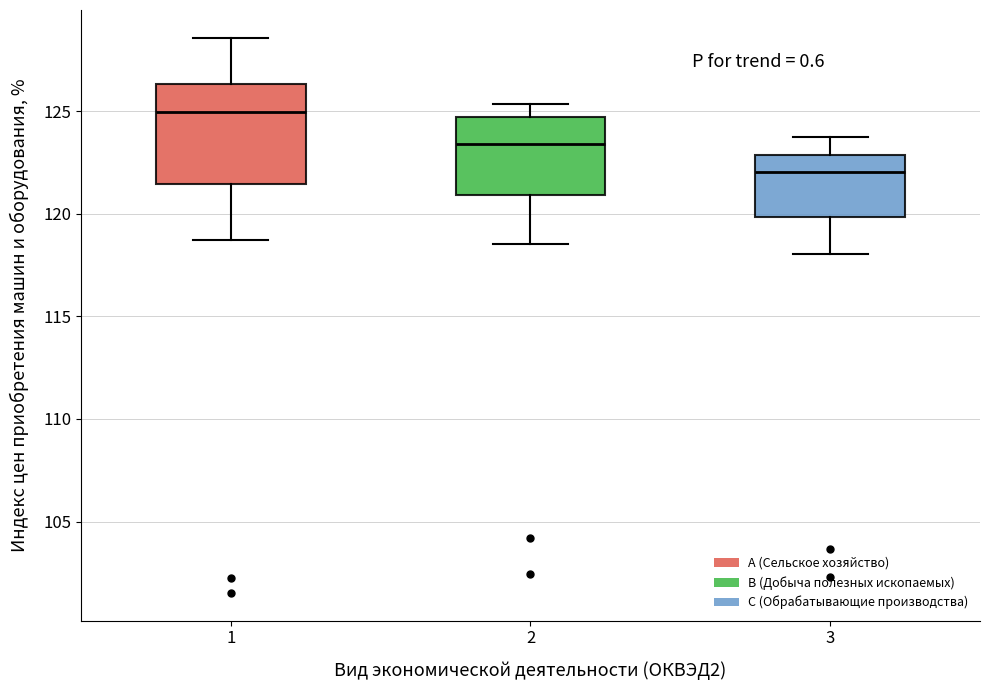

Reading left to right, transcribe this box plot: for each box, give where its median line is, the range the box spans, and where its two whiskers end, as read against the y-axis. The values are not printed on the chart, so give them approximately, as read against the axis.

1: median 125.0, box 121.5 to 126.5, whiskers 118.5 to 128.5
2: median 123.5, box 121.0 to 124.5, whiskers 118.5 to 125.5
3: median 122.0, box 120.0 to 123.0, whiskers 118.0 to 123.5